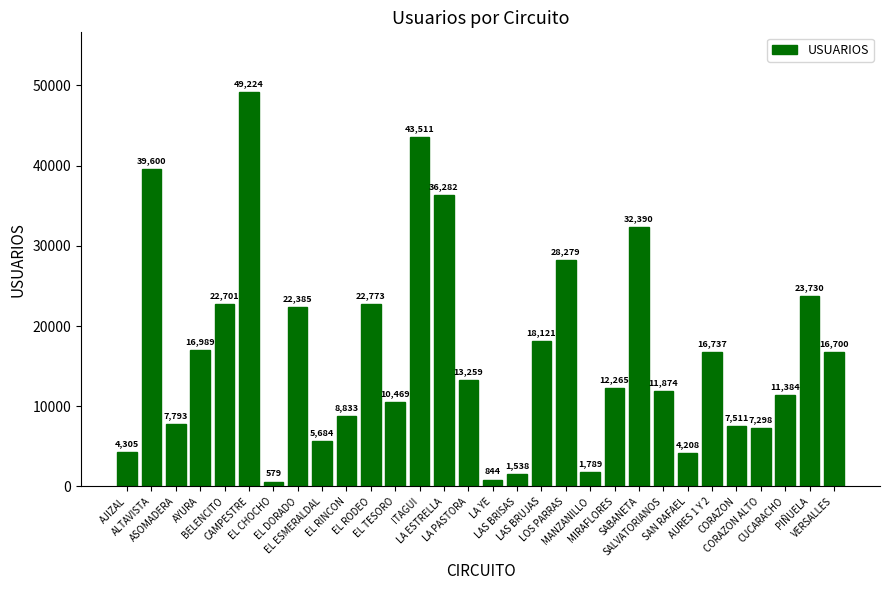

What value does the data have at LA YE?

844